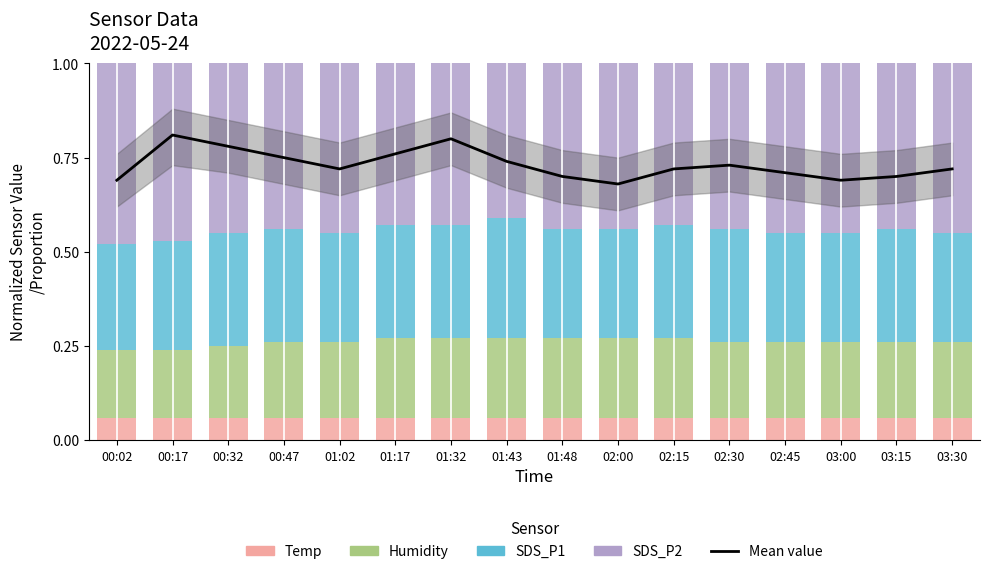

What are all the series names shown in the legend?

Mean value, Temp, Humidity, SDS_P1, SDS_P2